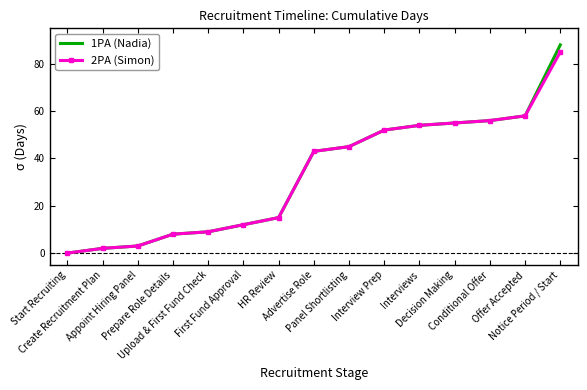

What is the greatest value displayed?

88